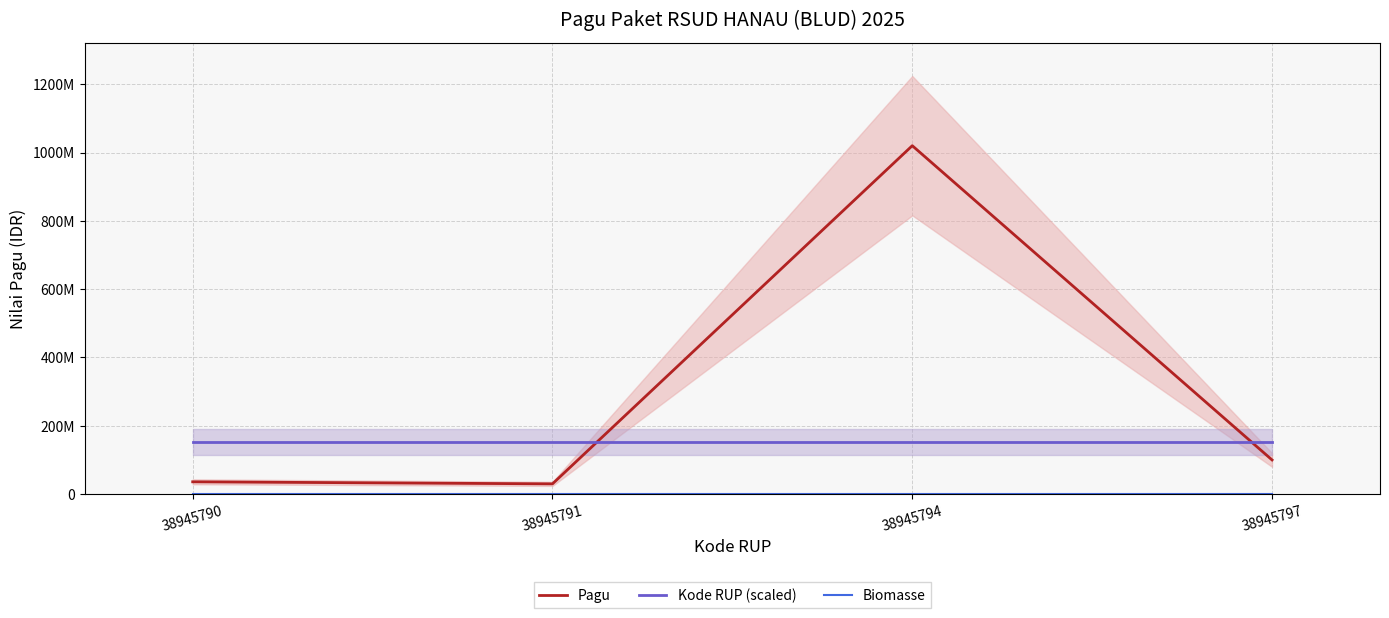

What is the difference between the highest and lowest values at 38945791?

152099976.4